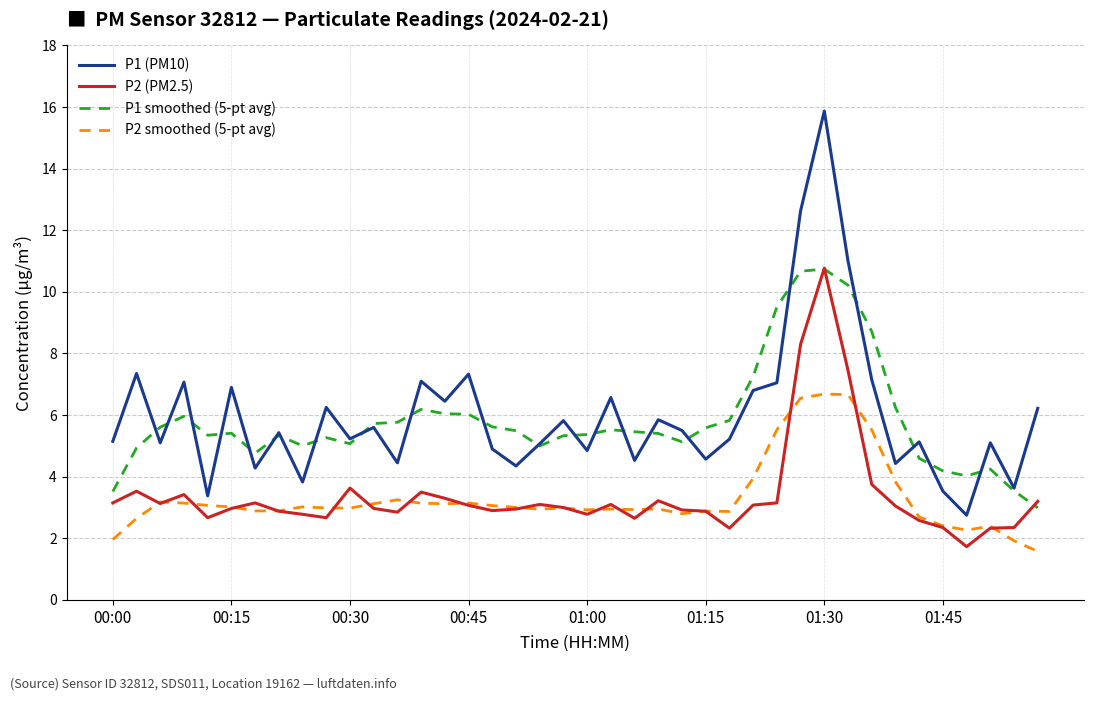

Is this an area chart (filled region under the line)?

No